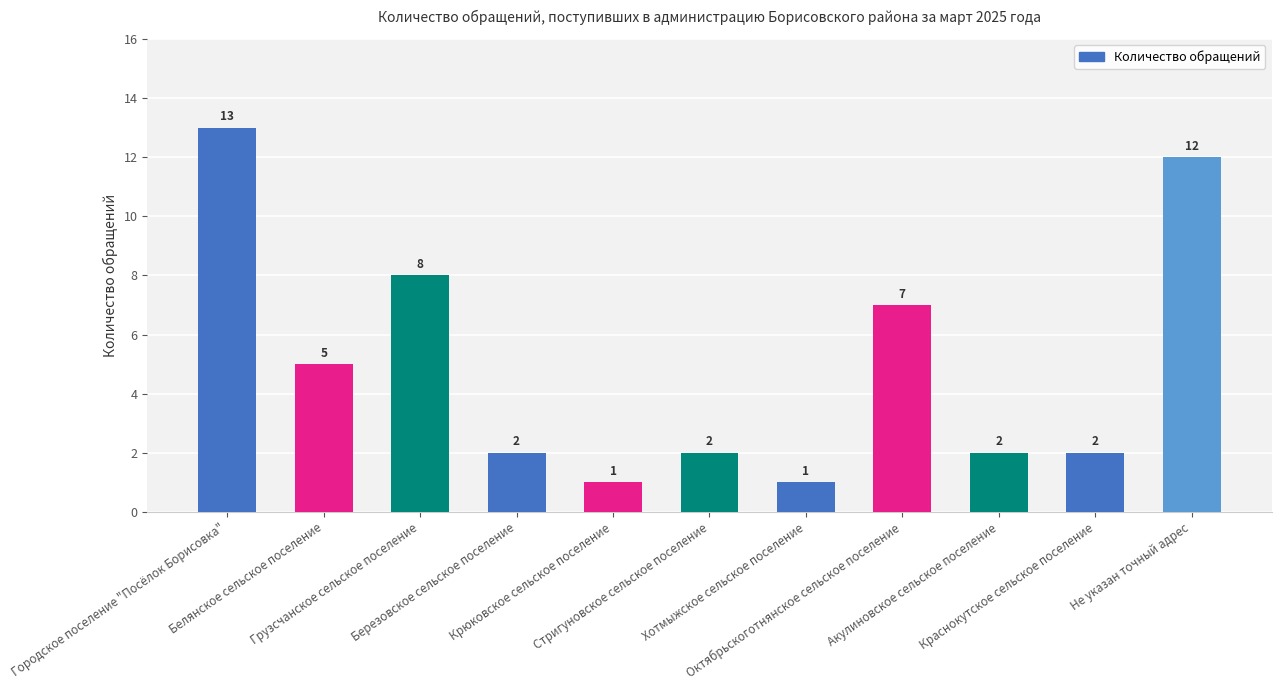

What is the label of the 6th bar from the right?

Стригуновское сельское поселение